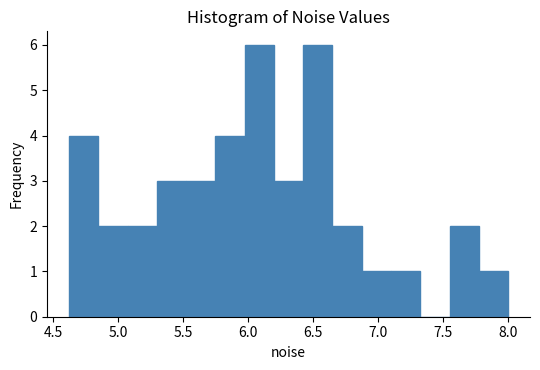

How tall is the bar that spans 5.30 to 5.50 on the x-axis? Neither the bar edges nor the heights are printed on the chart, so give them approximately, as read against the axes.

3